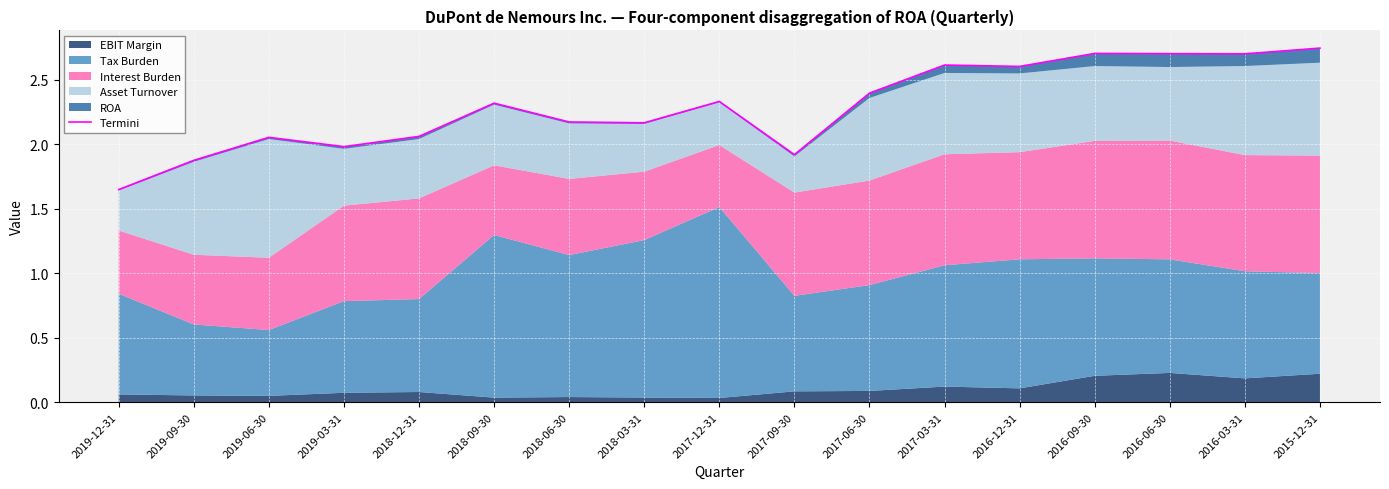

Reading right to left, extract all data points from this chart.

2.7	2.7	2.7	2.7	2.6	2.6	2.4	1.9	2.3	2.2	2.2	2.3	2.1	2.0	2.1	1.9	1.6